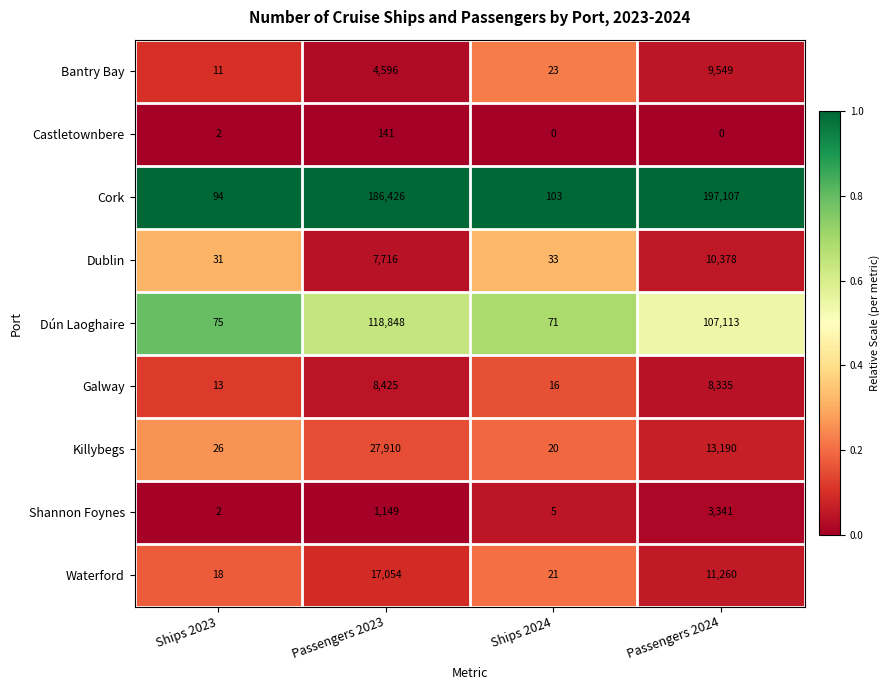

Which series has the largest total across all categories?

Cork